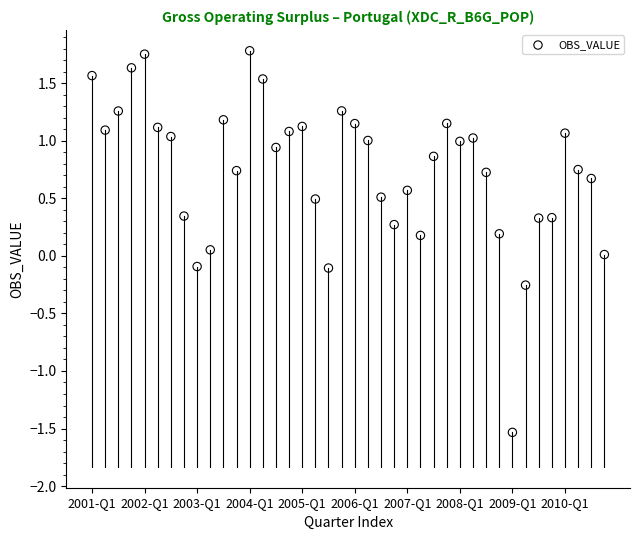

What is the range of Y values (max minus min)?

3.3